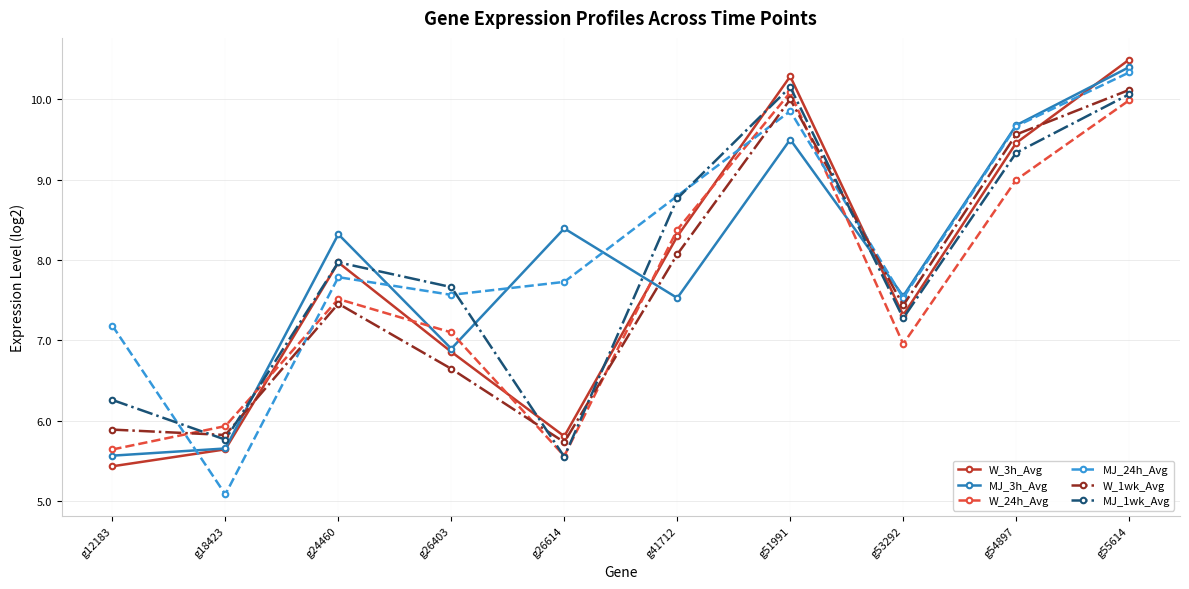

Is it true that W_3h_Avg equals 2.2 at g53292?

False